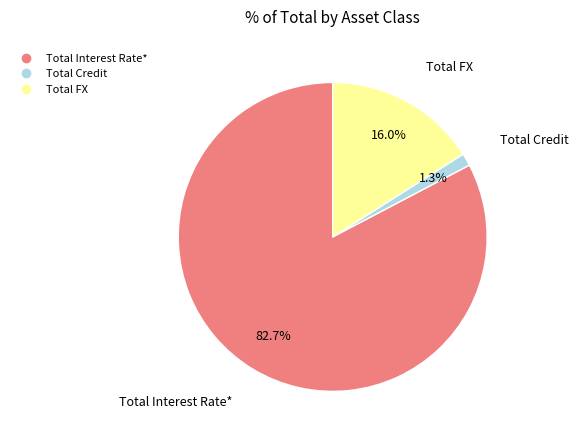

What percentage is the Total FX slice, to the nearest percent?

16%